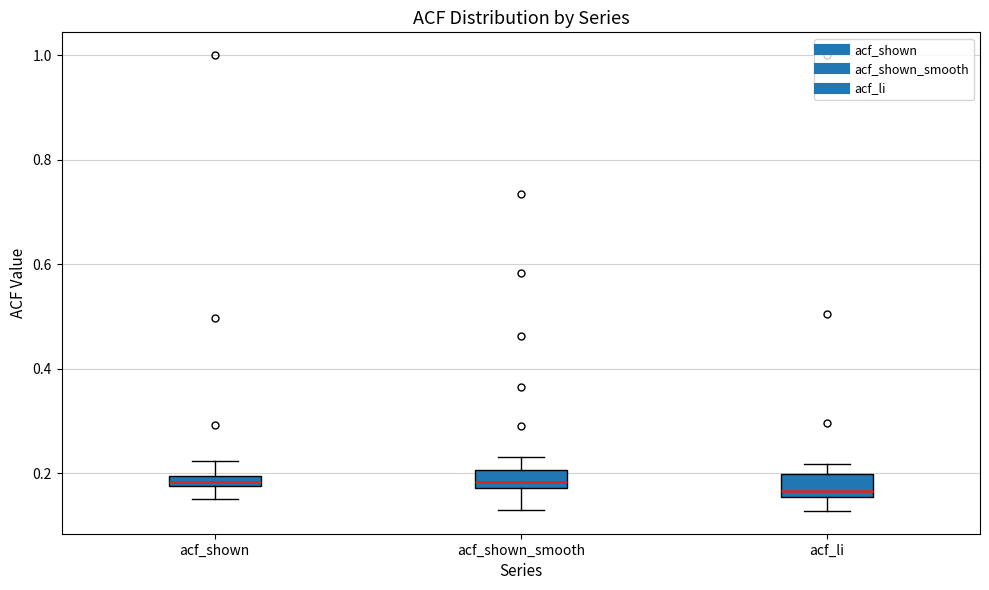

Where is the upper edge of the box for acf_shown on the y-axis? The values are not printed on the chart, so give them approximately, as read against the axis.

0.20